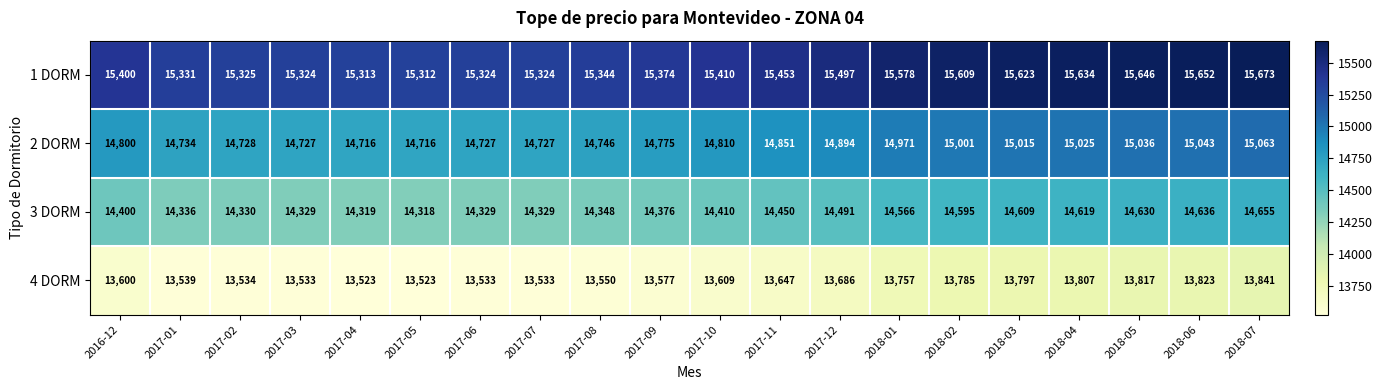

List the series in order of their peak value, highest first.

1 DORM, 2 DORM, 3 DORM, 4 DORM